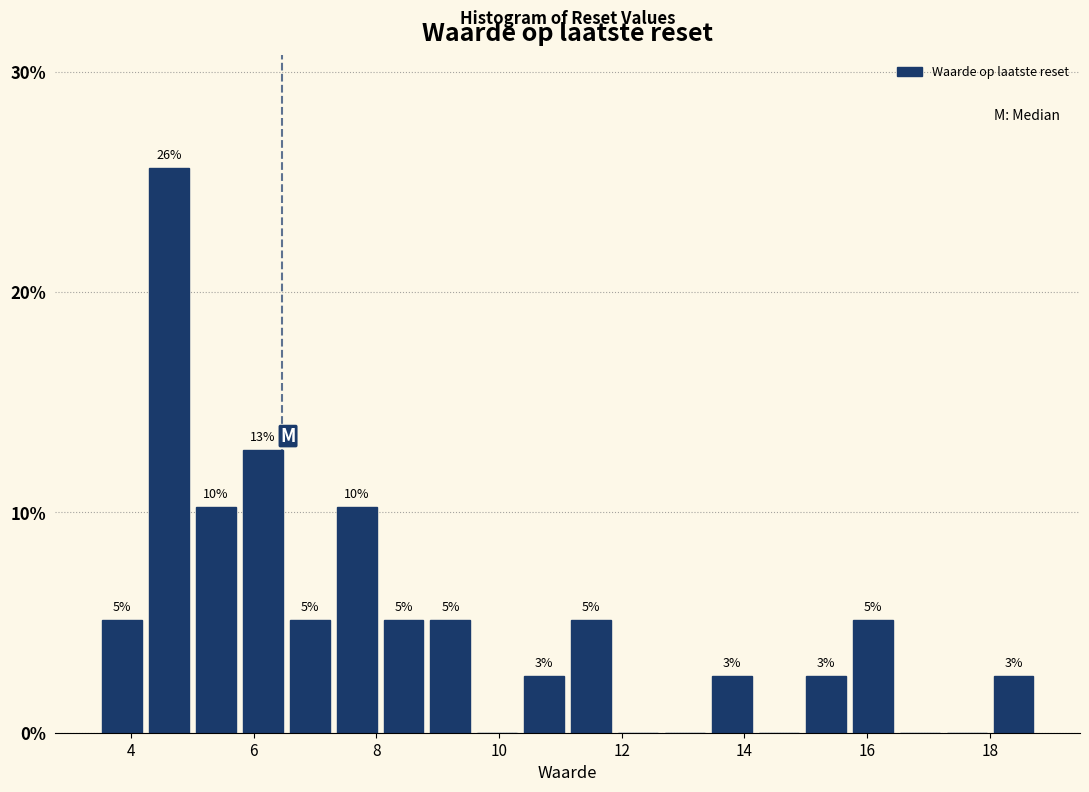

Around what value on the x-axis is the tallest bar? Give the approximate position of its centre, as read against the axis.

4.6